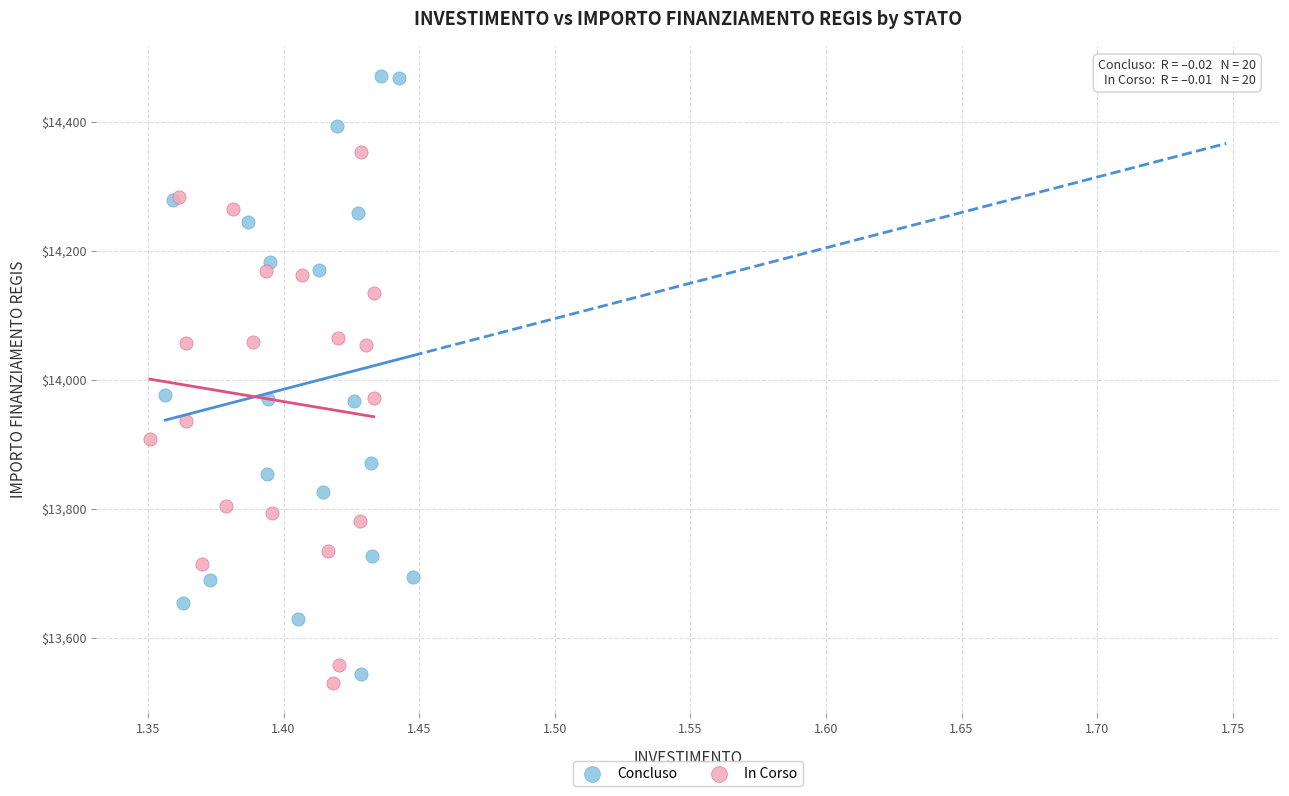

What are all the series names shown in the legend?

Concluso, In Corso